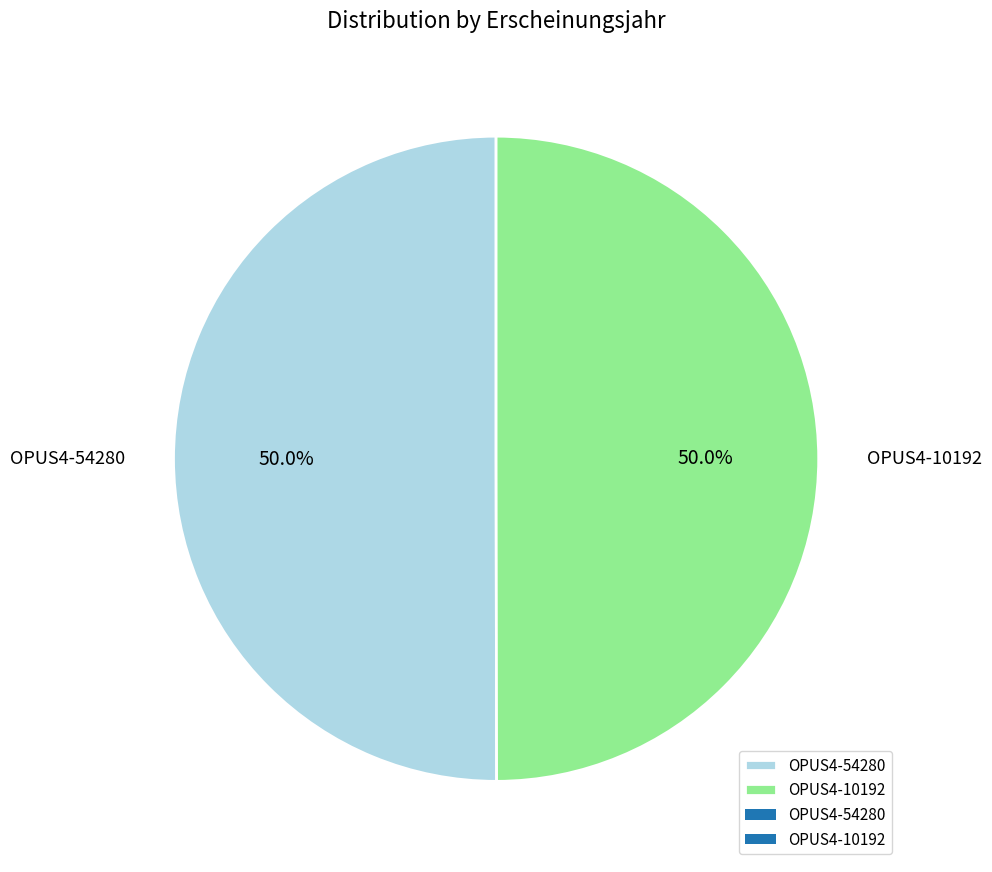

Combined, do OPUS4-54280 and OPUS4-10192 account for over 50%?

Yes